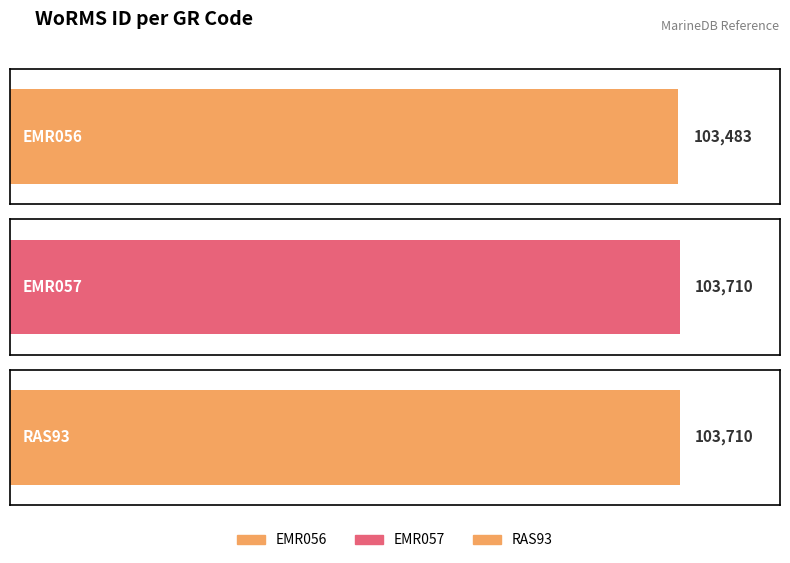

List the labels in order of value, smallest first.

EMR056, EMR057, RAS93